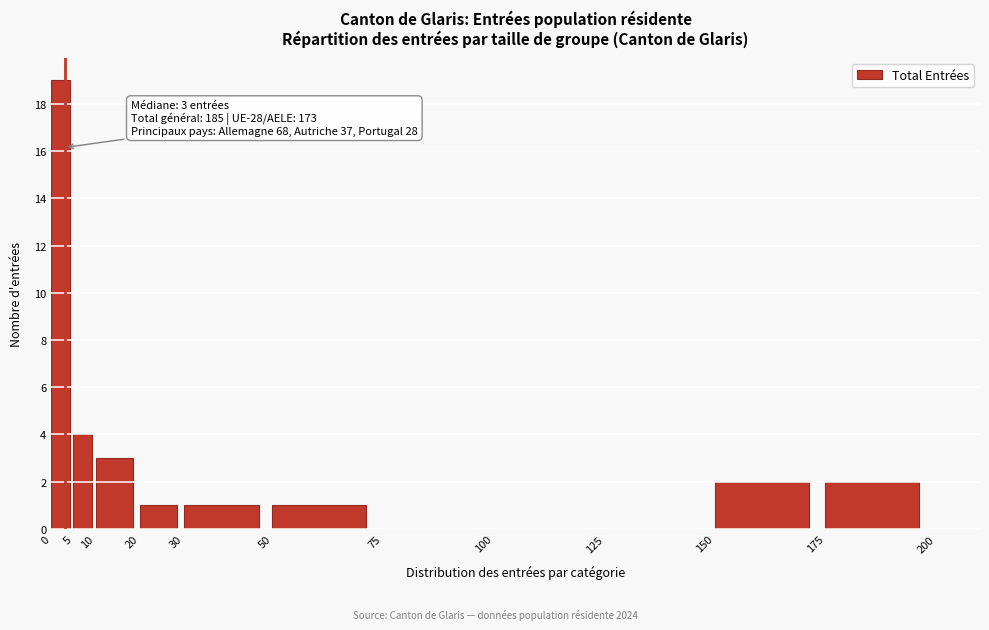

Which range on the x-axis has the tallest bar?

0 to 5